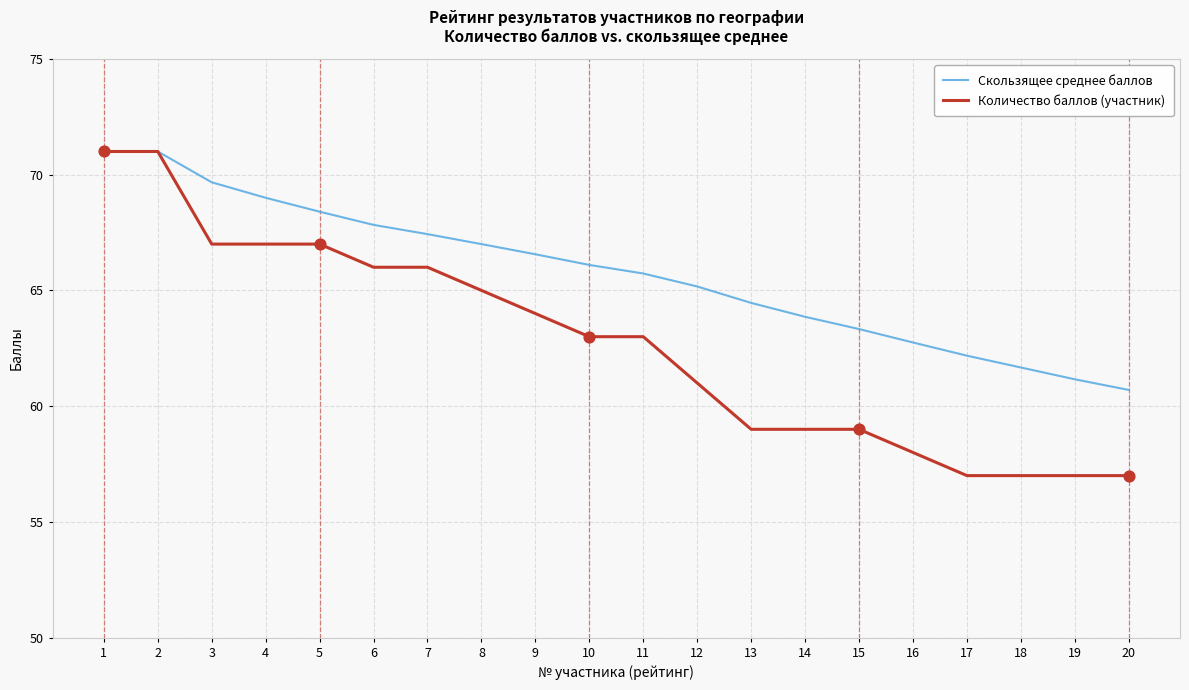

Is the value of Количество баллов (участник) at 13 greater than the value of Скользящее среднее баллов at 2?

No